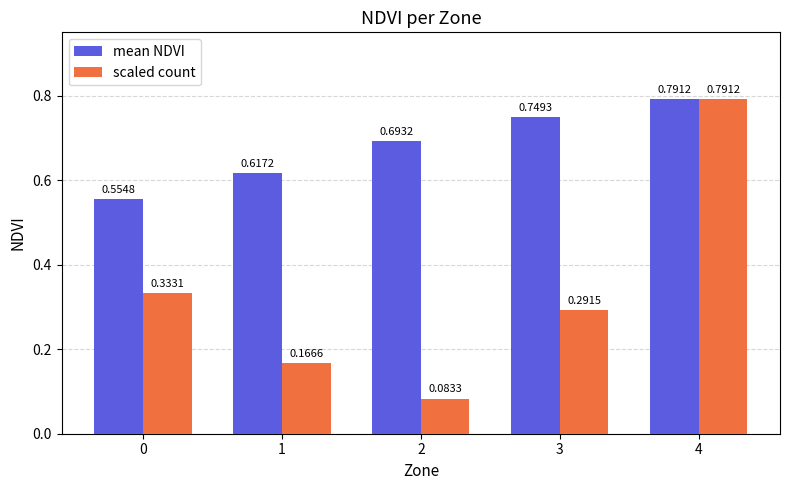

Between 3 and 4, which series saw the biggest shift?

scaled count